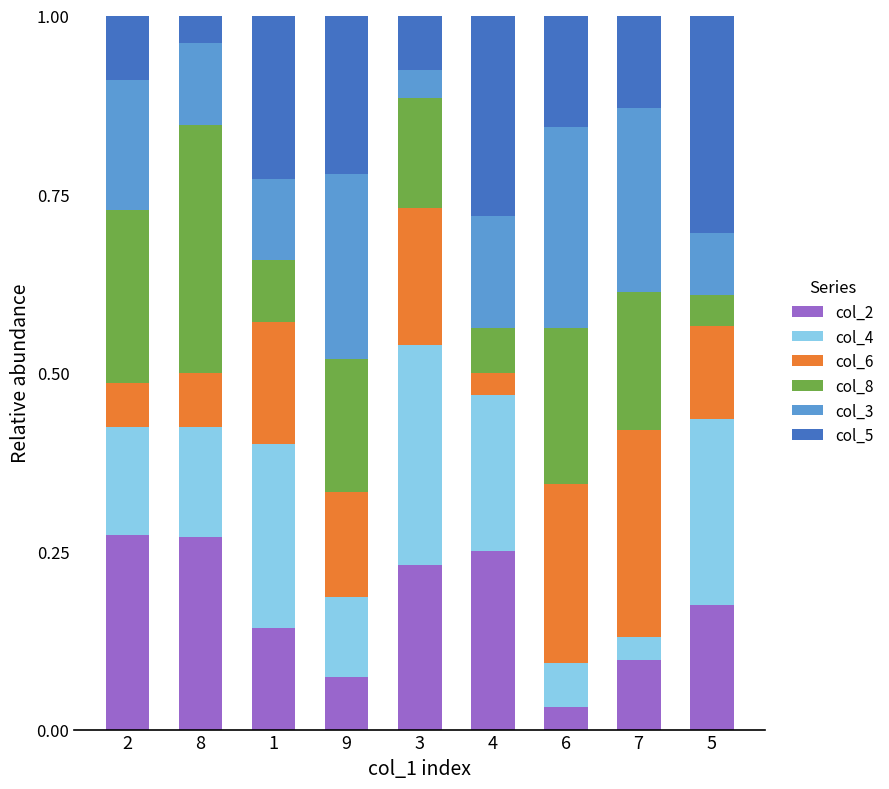

What is the total value across all series at 2?

1.0